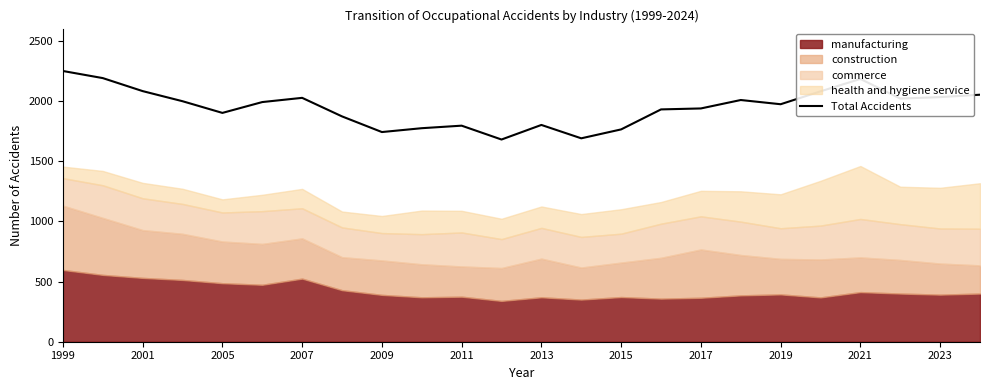

What is the difference between the values at 15 and 21?

90